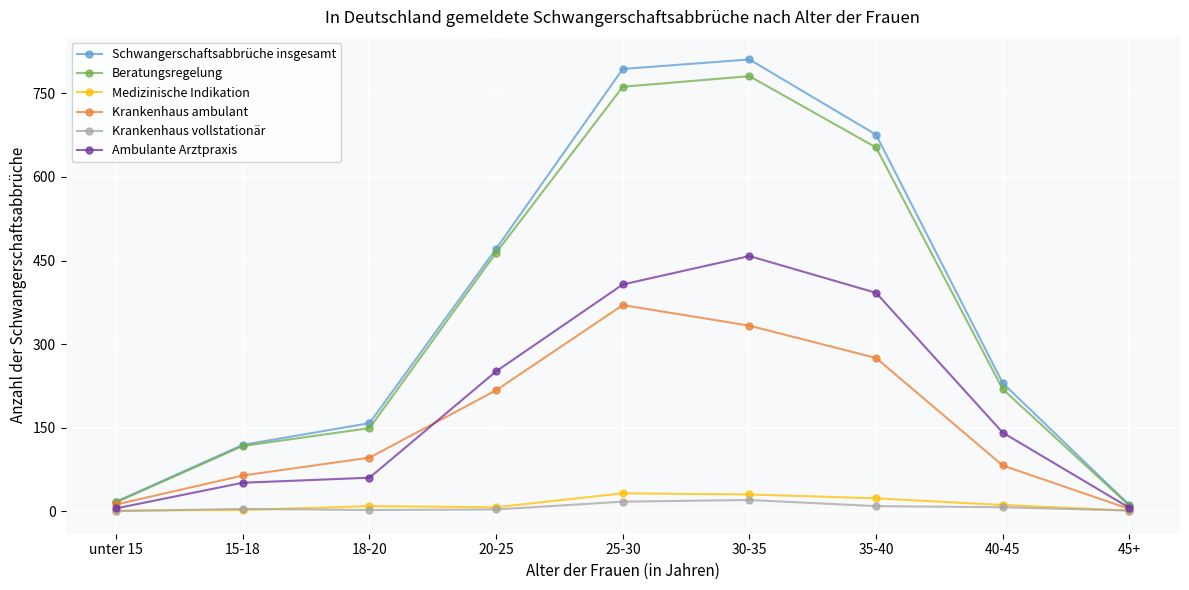

Which series has the largest range (max minus min)?

Schwangerschaftsabbrüche insgesamt